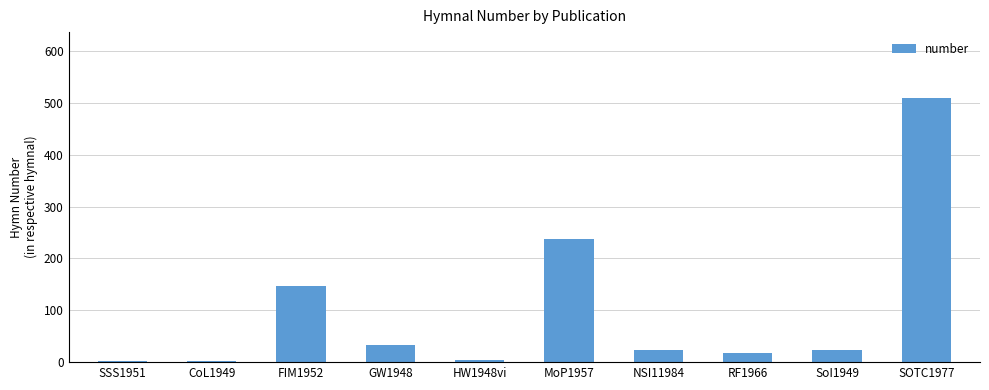

What is the label of the 3rd bar from the left?

FIM1952